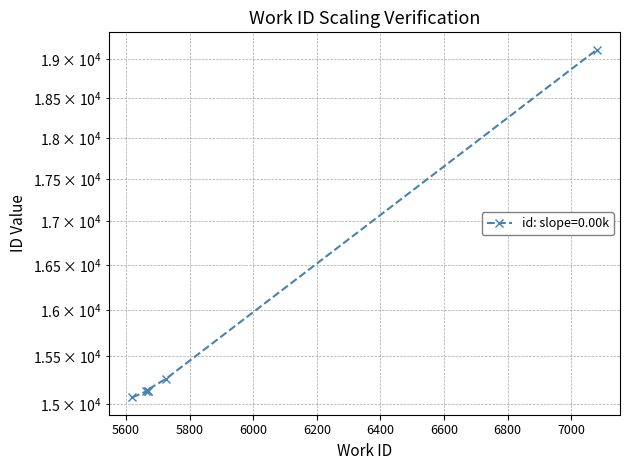

Reading left to right, transcribe all the data shown in this chart.

15068	15135	15136	15137	15259	19125